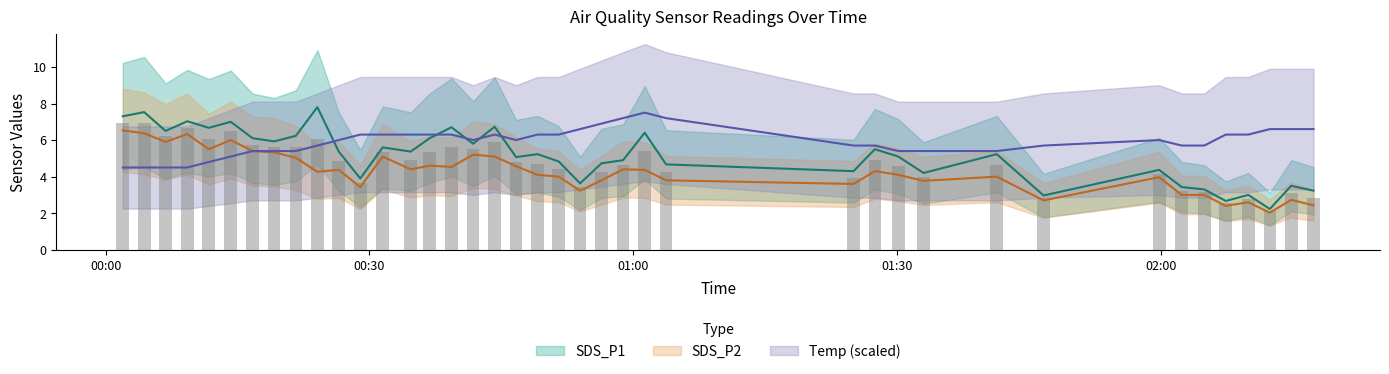

Which series changed the most between 2021/12/07 00:56:24 and 2021/12/07 01:33:02?

Temp